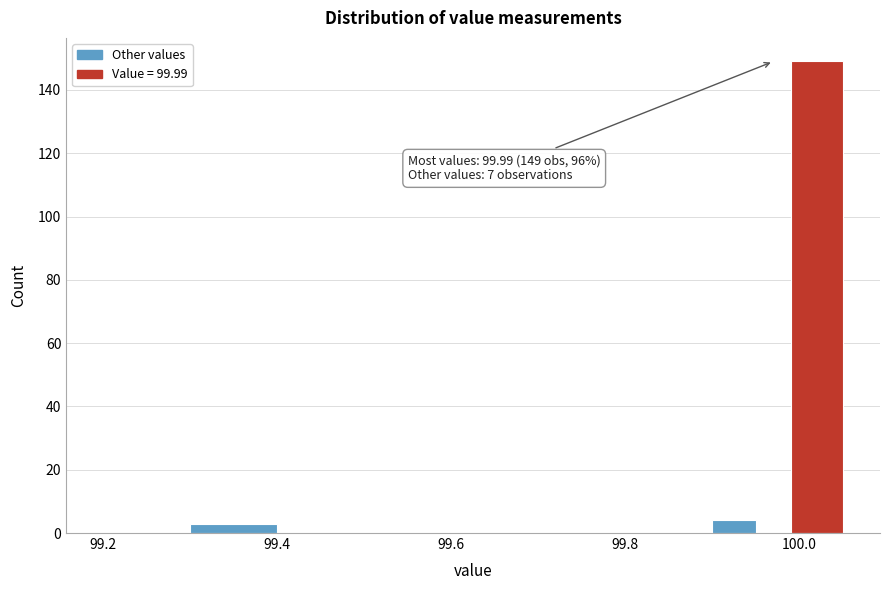

Read against the x-axis, roughly where is the centre of the tallest bar?

100.02